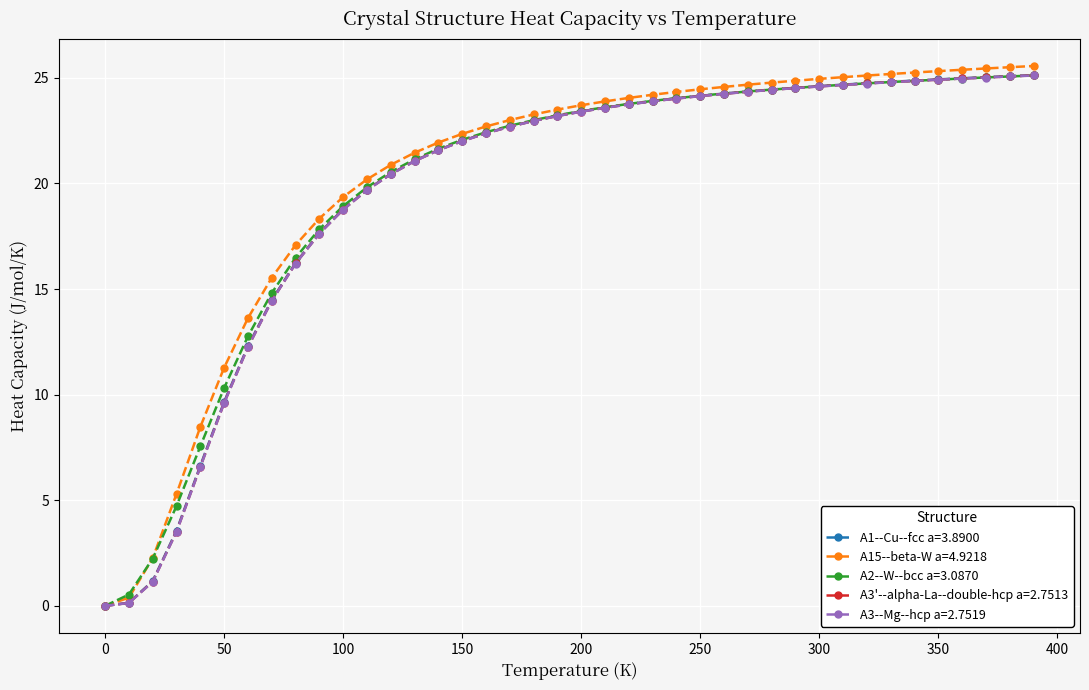

Which series has the widest spread of values?

A15--beta-W a=4.9218